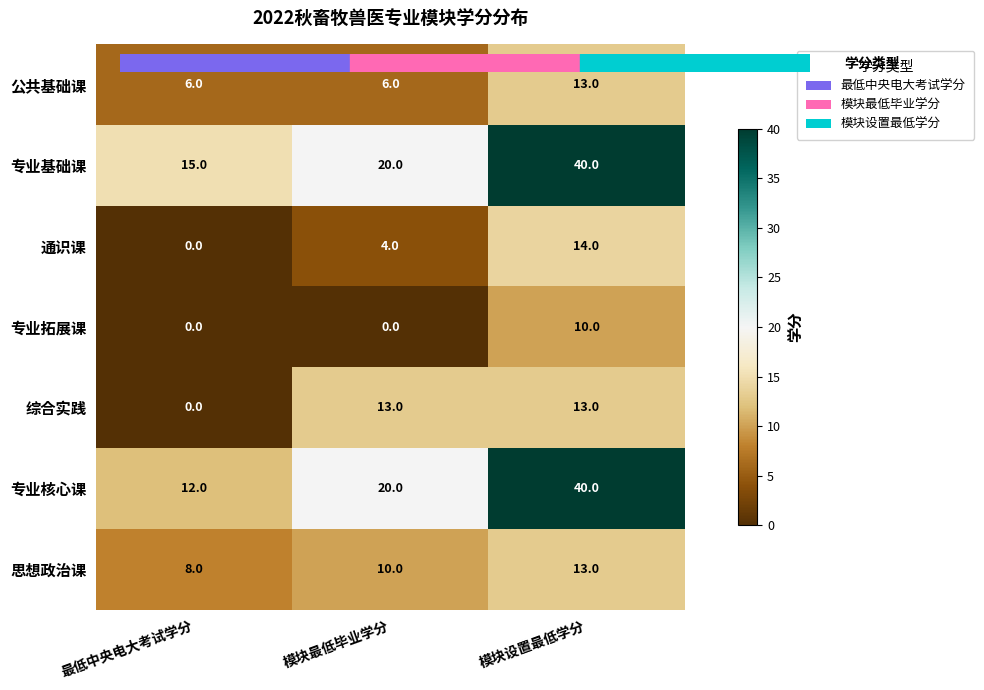

Rank the categories by 专业基础课 value from lowest to highest.

最低中央电大考试学分, 模块最低毕业学分, 模块设置最低学分